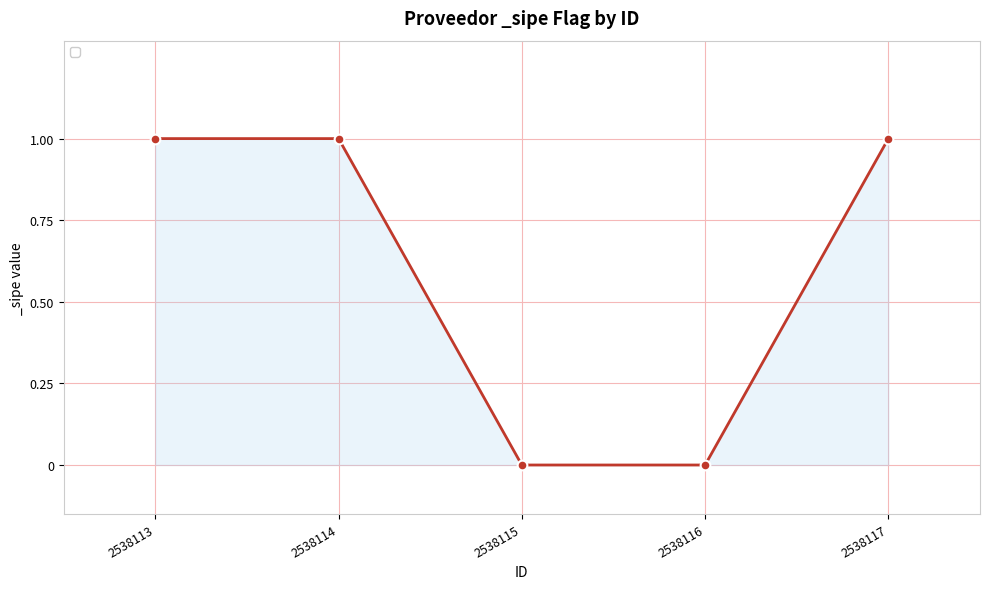

True or false: there are more than 2 points higher than both neighbors.

False